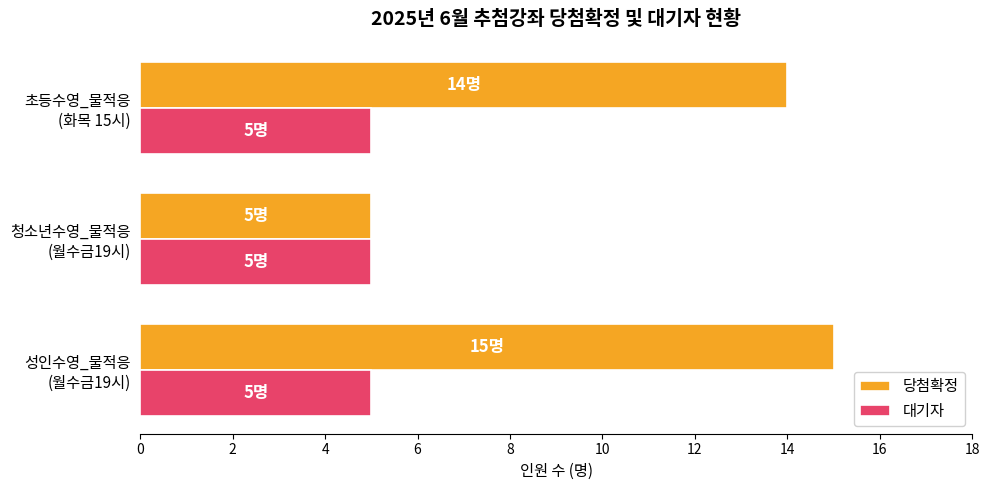

Which series has the widest spread of values?

당첨확정